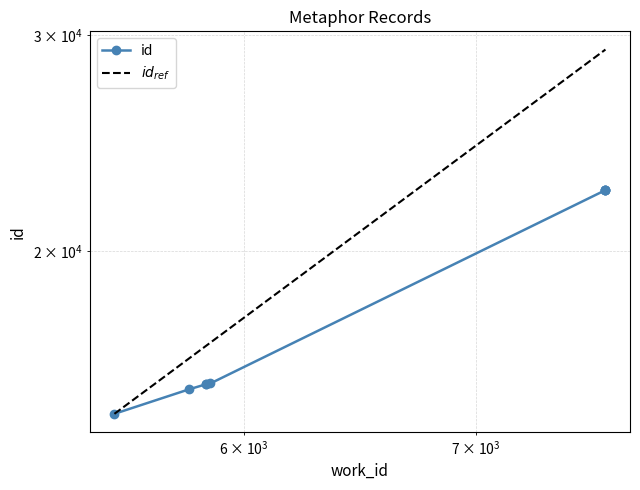

Rank the categories by value from highest to lowest.

7629, 7629, 7629, 7629, 5868, 5850, 5850, 5785, 5505